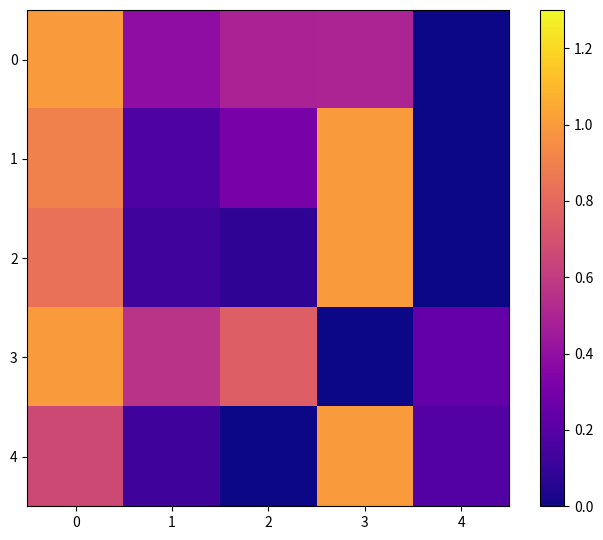

What is the spread (max minus min) of values at 3?

1.0